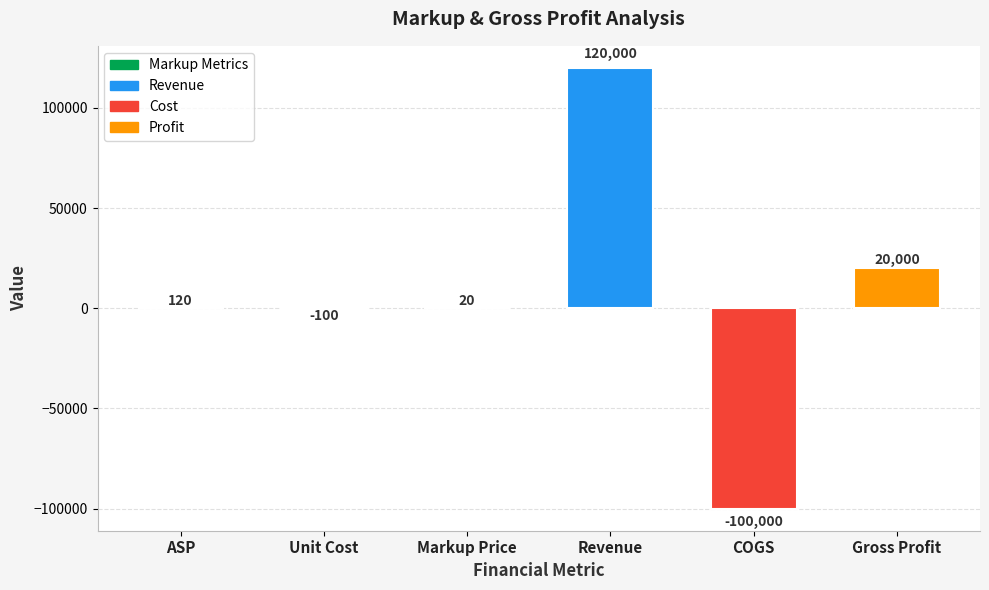

Are the bars grouped side by side (vs. stacked)?

No